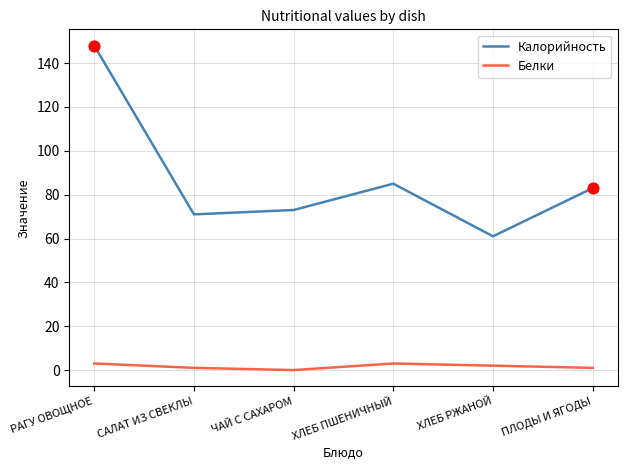

Which series has the largest range (max minus min)?

Калорийность